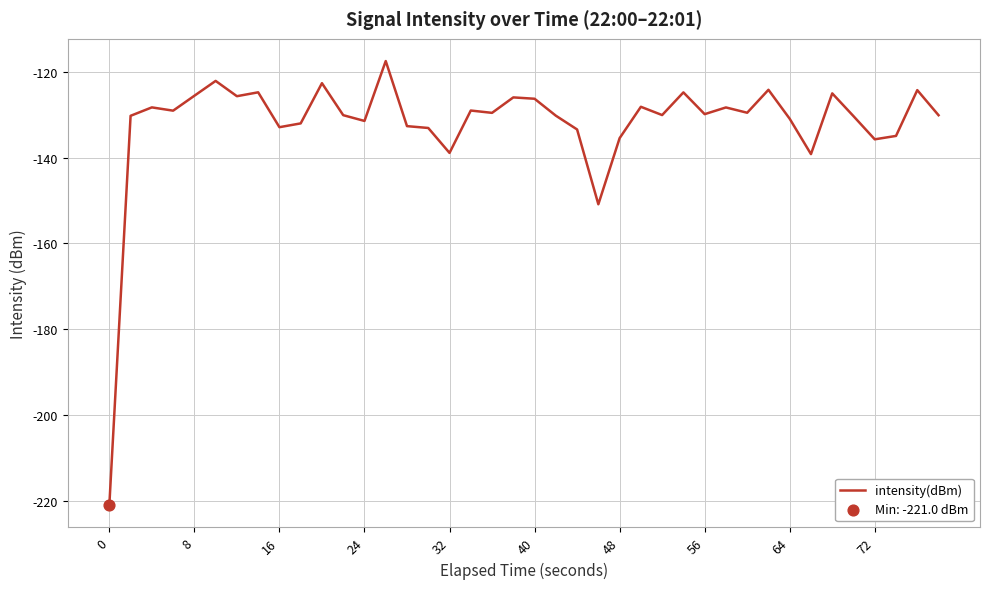

What is the difference between the maximum and minimum values?

103.5